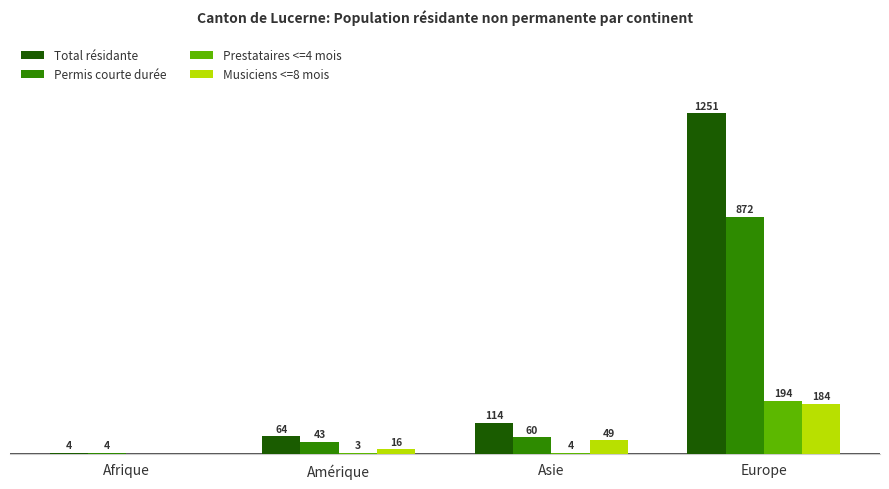

Which series has the largest total across all categories?

Total résidante